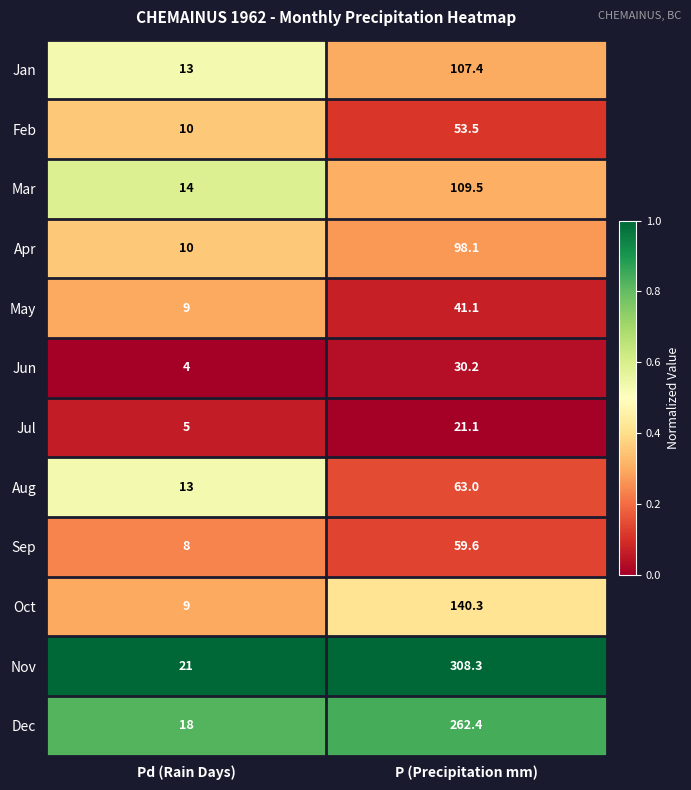

At which label does Feb reach its peak?

P (Precipitation mm)